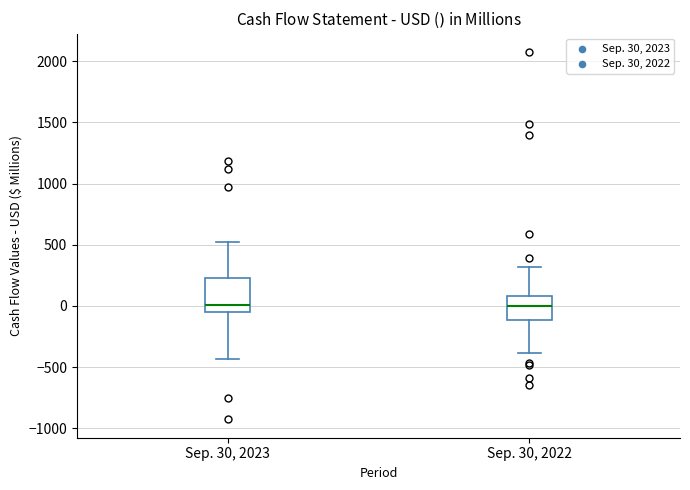

Reading left to right, transcribe this box plot: for each box, give where its median line is, the range the box spans, and where its two whiskers end, as read against the y-axis. The values are not printed on the chart, so give them approximately, as read against the axis.

Sep. 30, 2023: median 0, box -50 to 250, whiskers -450 to 500
Sep. 30, 2022: median 0, box -100 to 100, whiskers -400 to 300